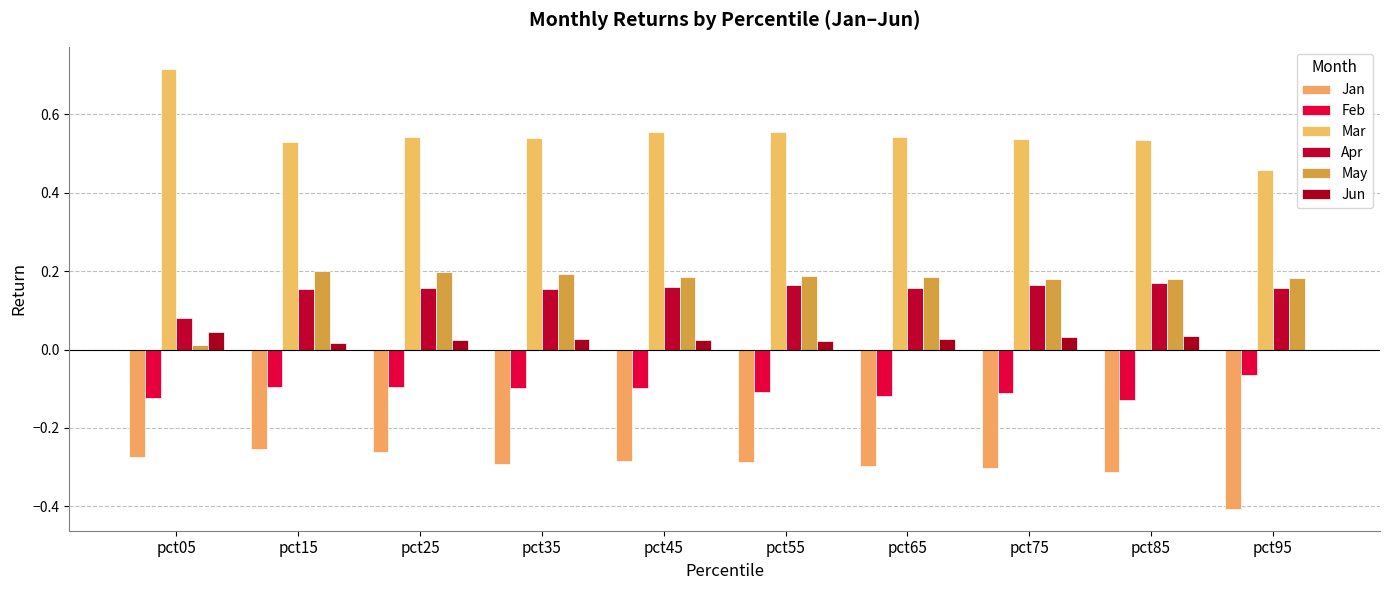

At which label does Jan reach its minimum?

pct95